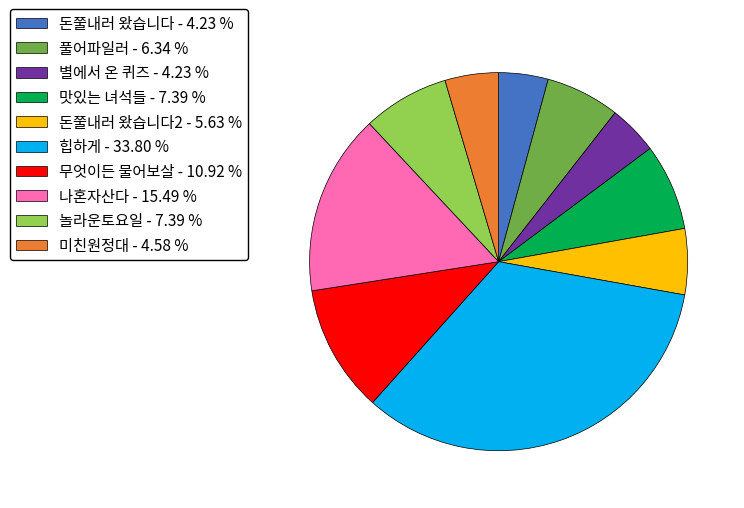

Is 풀어파일러 - 6.34 % the majority of the pie?

No